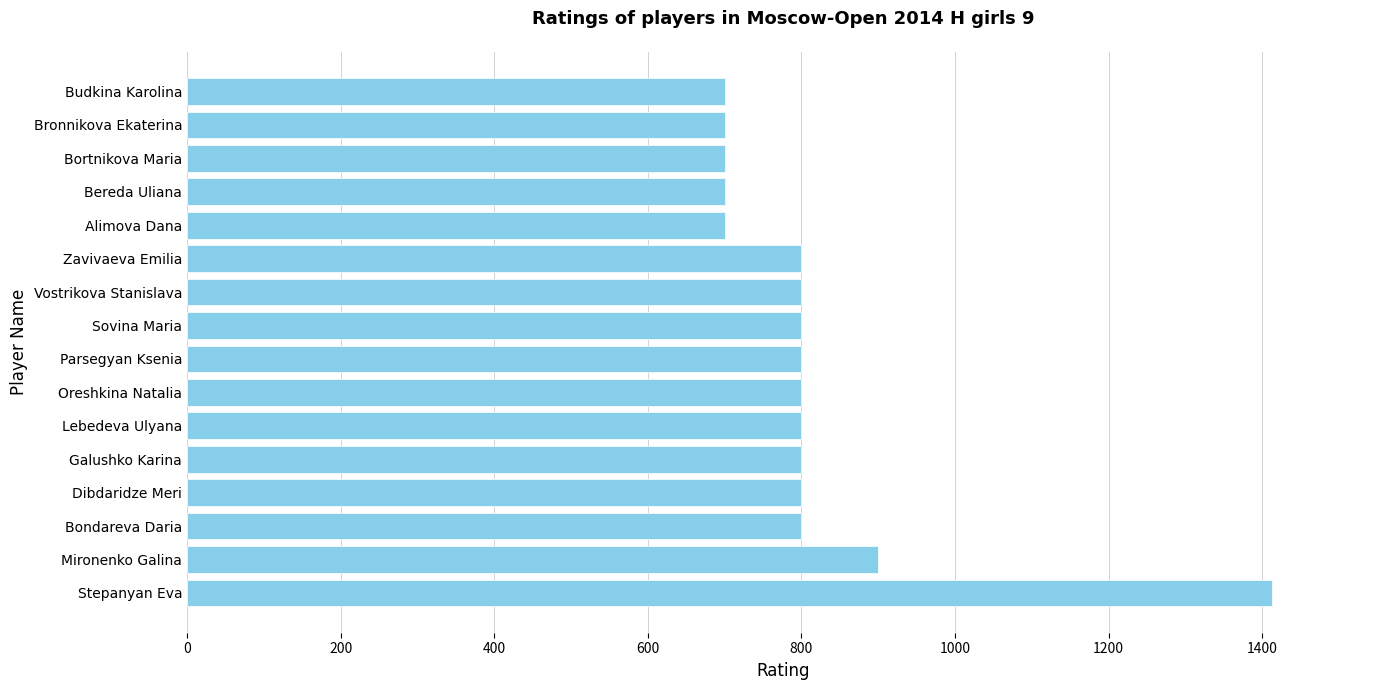

Count the values in the range 700 to 800.

14